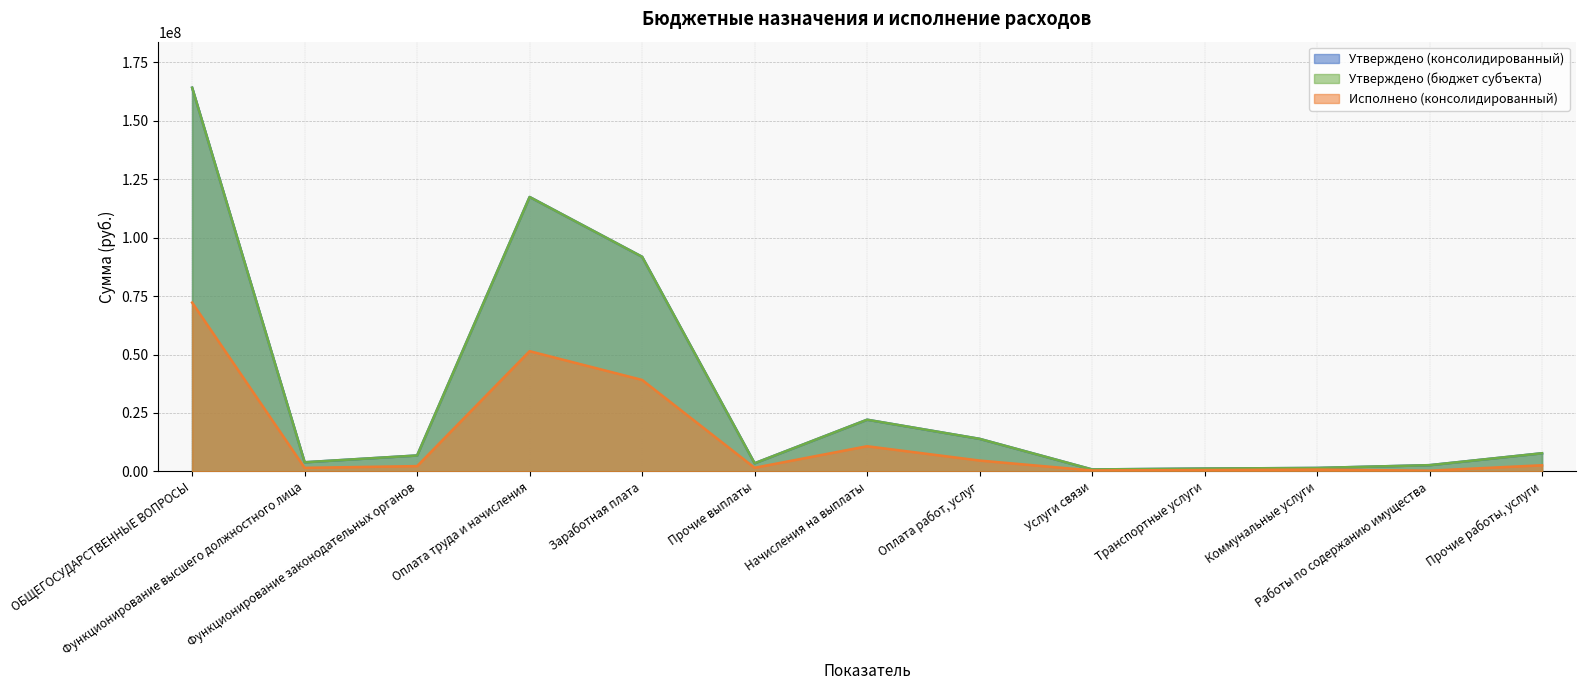

Reading left to right, what are all the values shown in this chart?

Утверждено (консолидированный): ОБЩЕГОСУДАРСТВЕННЫЕ ВОПРОСЫ=164199457.6	Функционирование высшего должностного лица=3904000.0	Функционирование законодательных органов=6809000.0	Оплата труда и начисления=117431600.0	Заработная плата=91842500.0	Прочие выплаты=3474000.0	Начисления на выплаты=22115100.0	Оплата работ, услуг=13925400.0	Услуги связи=831000.0	Транспортные услуги=1205000.0	Коммунальные услуги=1467000.0	Работы по содержанию имущества=2663000.0	Прочие работы, услуги=7759400.0
Утверждено (бюджет субъекта): ОБЩЕГОСУДАРСТВЕННЫЕ ВОПРОСЫ=164199457.6	Функционирование высшего должностного лица=3904000.0	Функционирование законодательных органов=6809000.0	Оплата труда и начисления=117431600.0	Заработная плата=91842500.0	Прочие выплаты=3474000.0	Начисления на выплаты=22115100.0	Оплата работ, услуг=13925400.0	Услуги связи=831000.0	Транспортные услуги=1205000.0	Коммунальные услуги=1467000.0	Работы по содержанию имущества=2663000.0	Прочие работы, услуги=7759400.0
Исполнено (консолидированный): ОБЩЕГОСУДАРСТВЕННЫЕ ВОПРОСЫ=72242196.8	Функционирование высшего должностного лица=1512202.6	Функционирование законодательных органов=2260972.5	Оплата труда и начисления=51446893.5	Заработная плата=39139533.0	Прочие выплаты=1544661.4	Начисления на выплаты=10762699.1	Оплата работ, услуг=4639834.7	Услуги связи=393614.6	Транспортные услуги=558558.8	Коммунальные услуги=766131.6	Работы по содержанию имущества=299517.4	Прочие работы, услуги=2622012.3